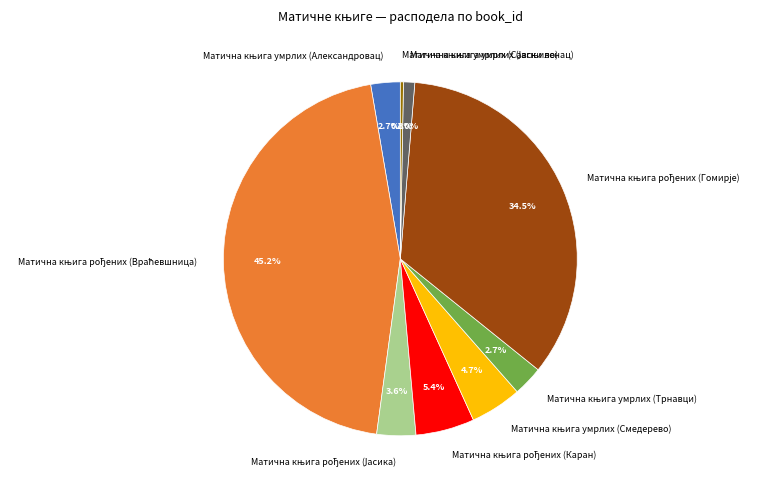

Does any single category account for the majority?

No